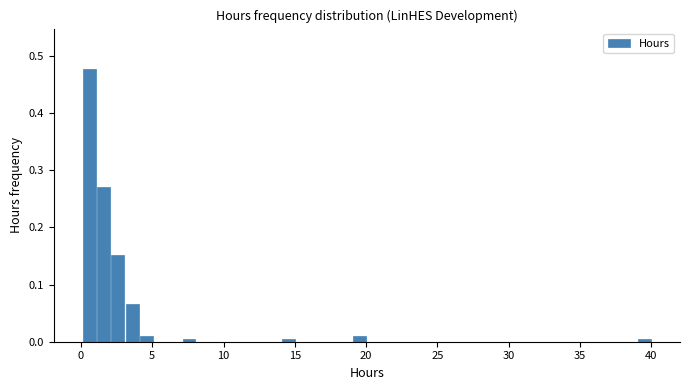

Around what value on the x-axis is the tallest bar? Give the approximate position of its centre, as read against the axis.

0.5